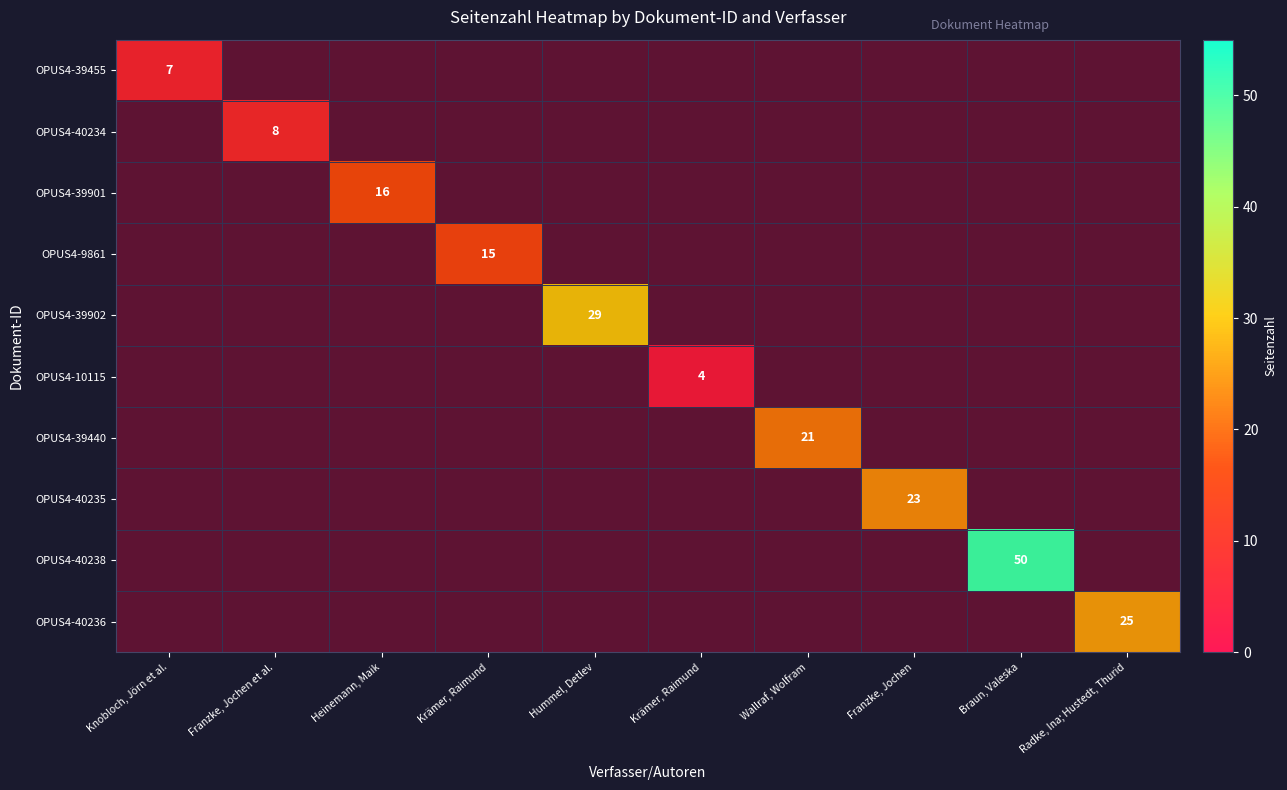

What is the smallest value displayed?

4.0